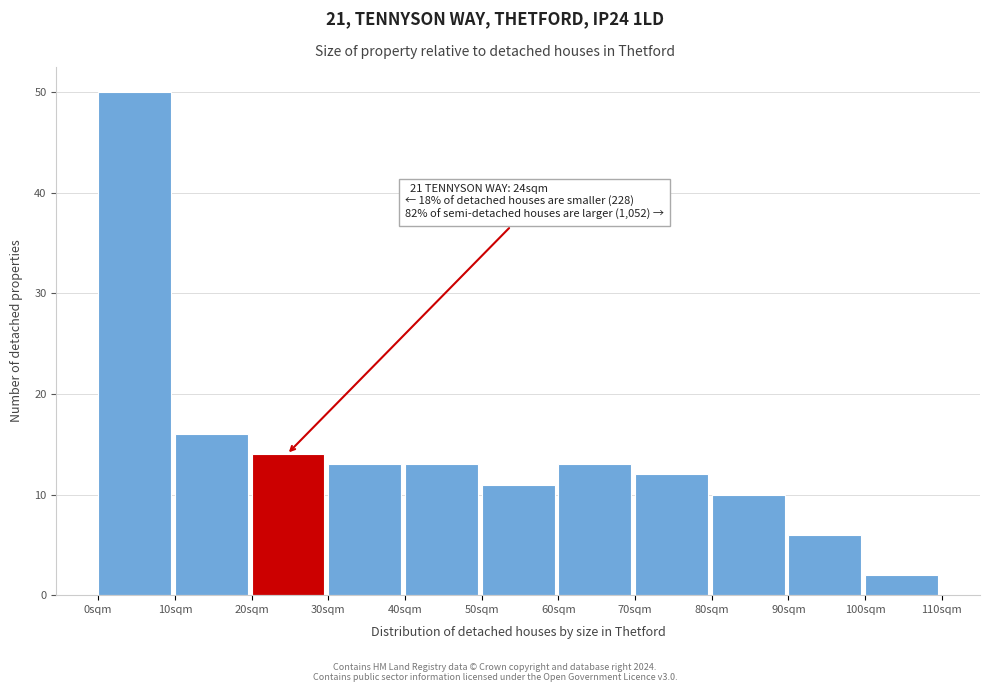

Which range on the x-axis has the tallest bar?

0 to 10